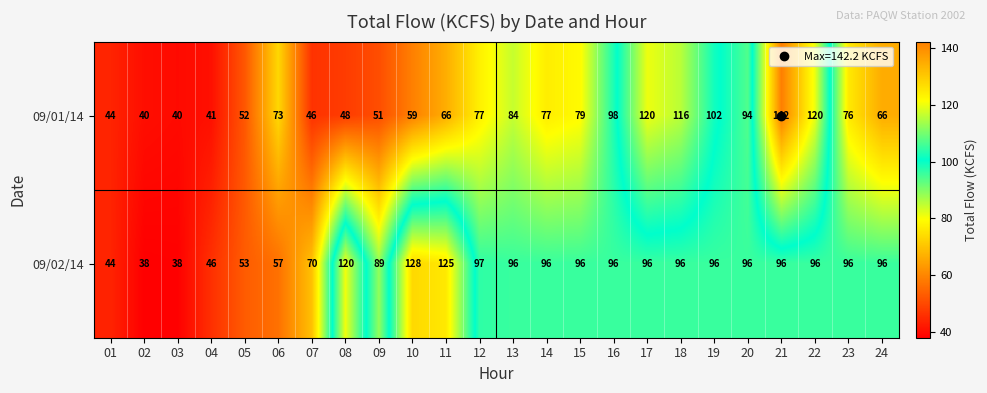

At which label does 09/02/14 first exceed 96?

08